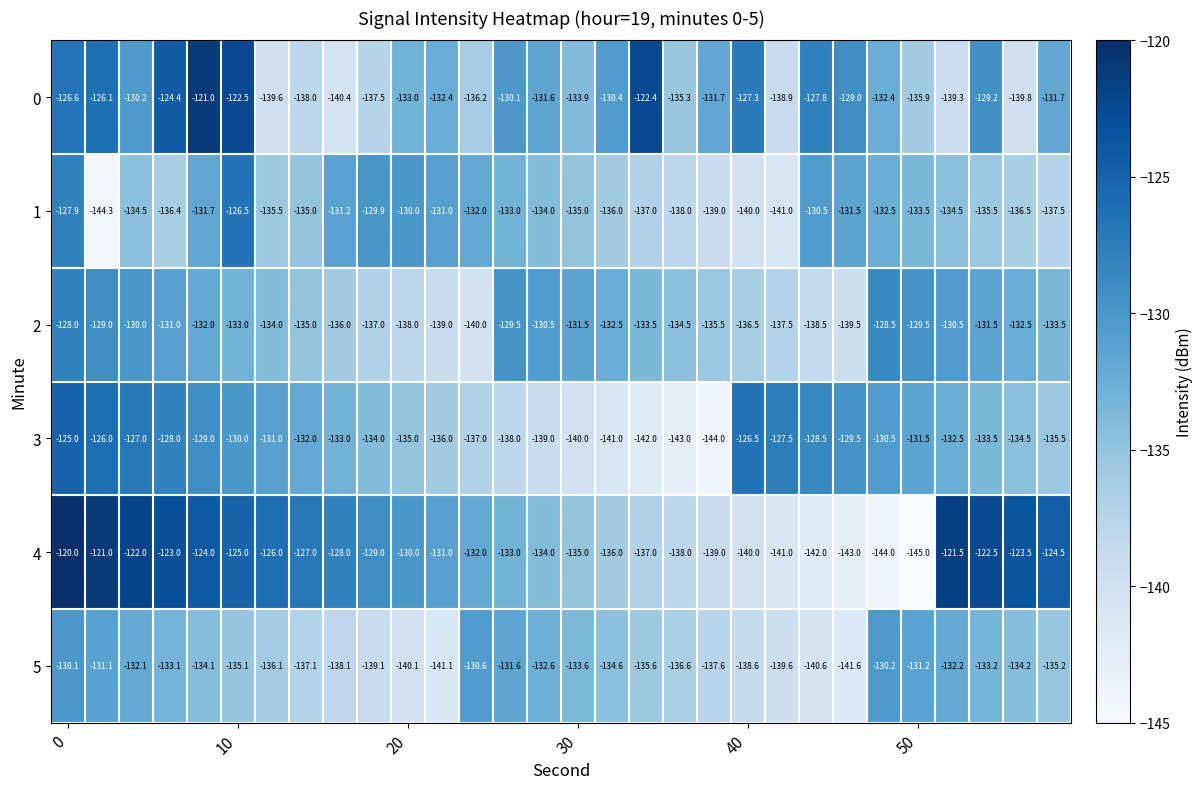

What is the difference between the second highest and second lowest values in the 1 series?

13.1